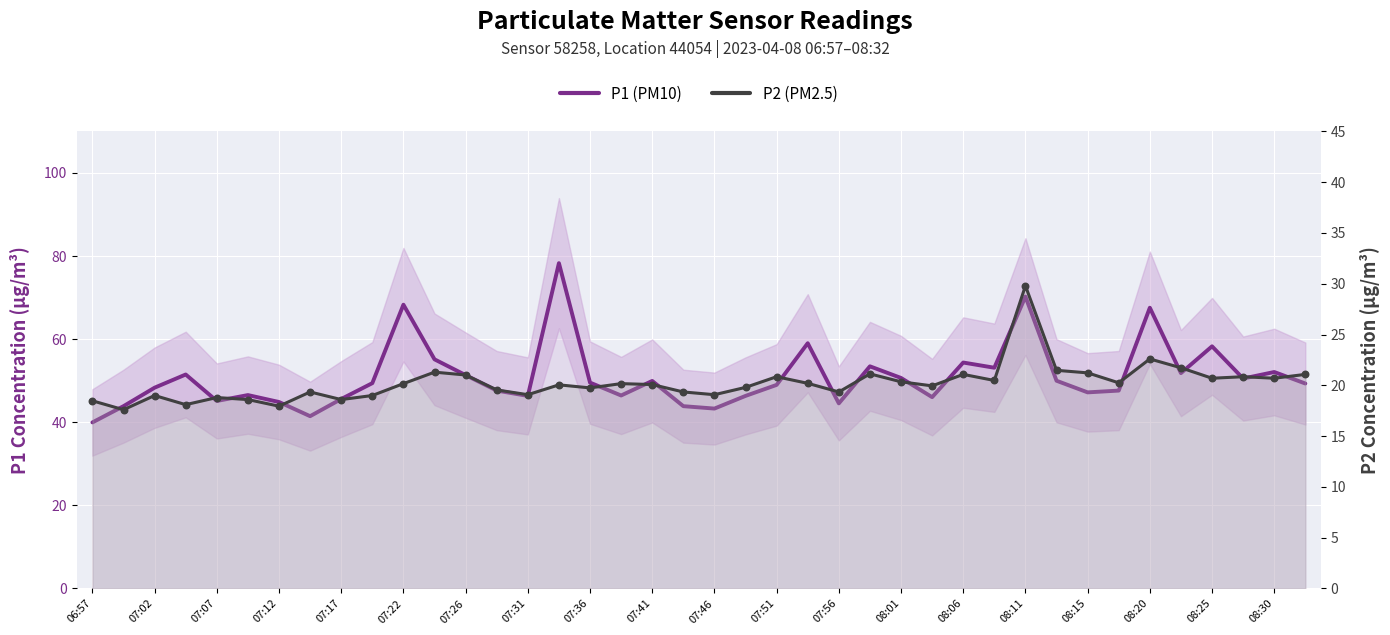

Which series has the widest spread of Y values?

P1 (PM10)